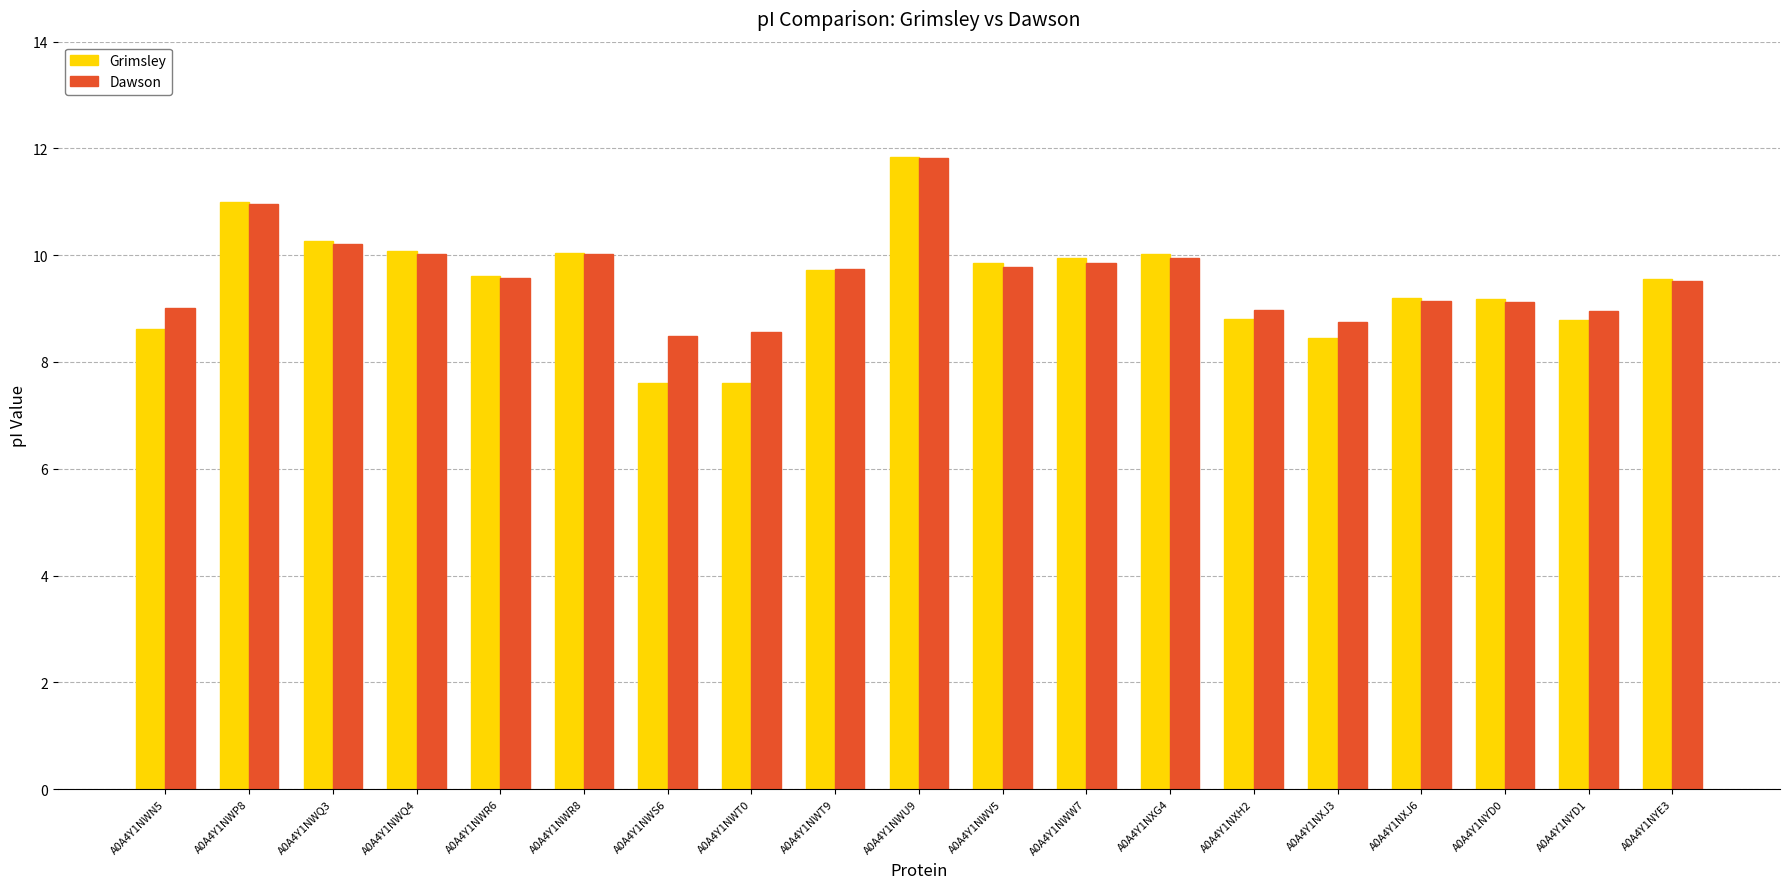

At which category does the chart reach its peak across all series?

A0A4Y1NWU9